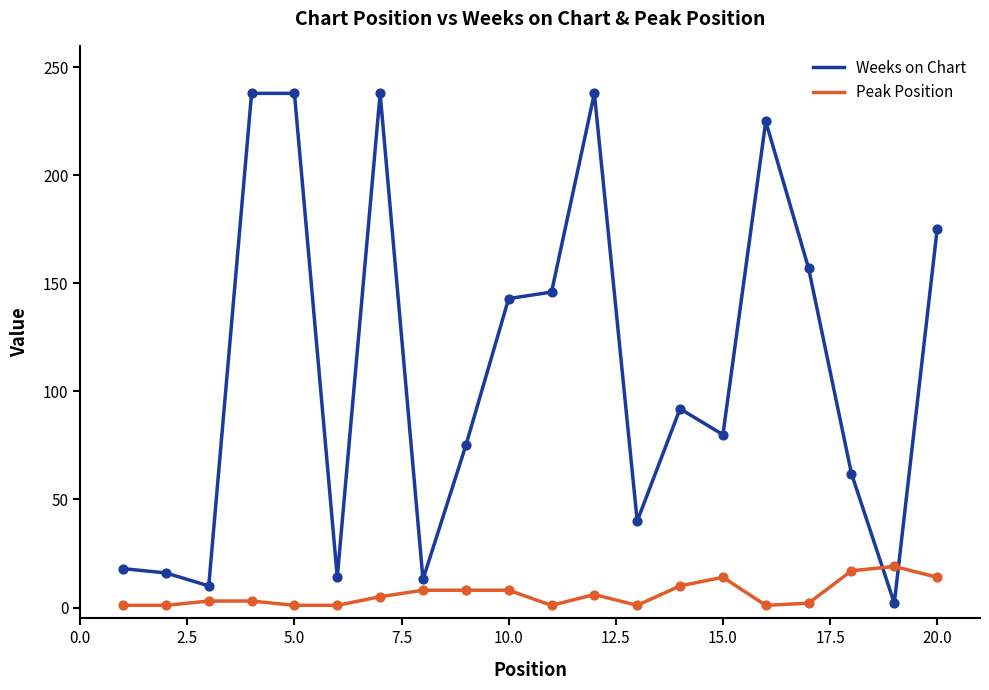

List the series in order of their peak value, lowest first.

Peak Position, Weeks on Chart